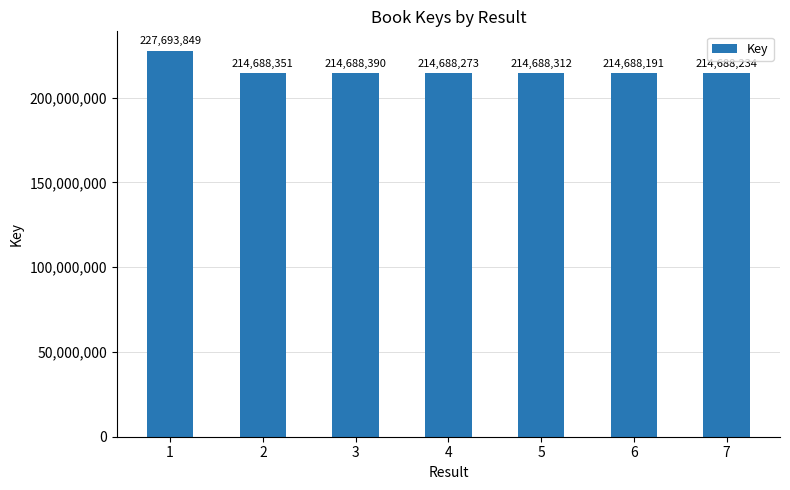

What is the value of the 5th bar from the left?

214688312